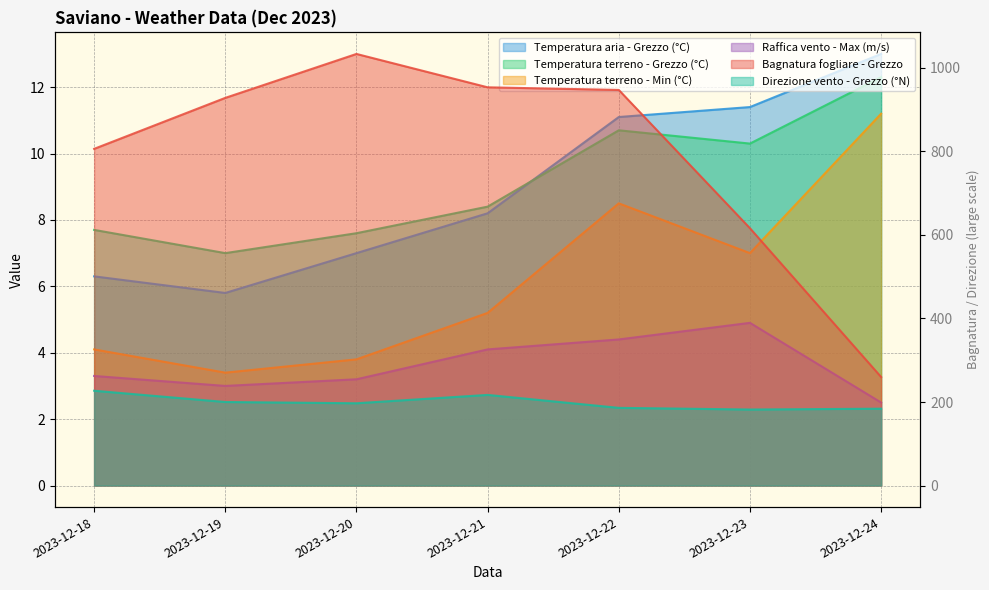

True or false: Temperatura terreno - Grezzo (°C) has more than 1 interior local peaks.

False